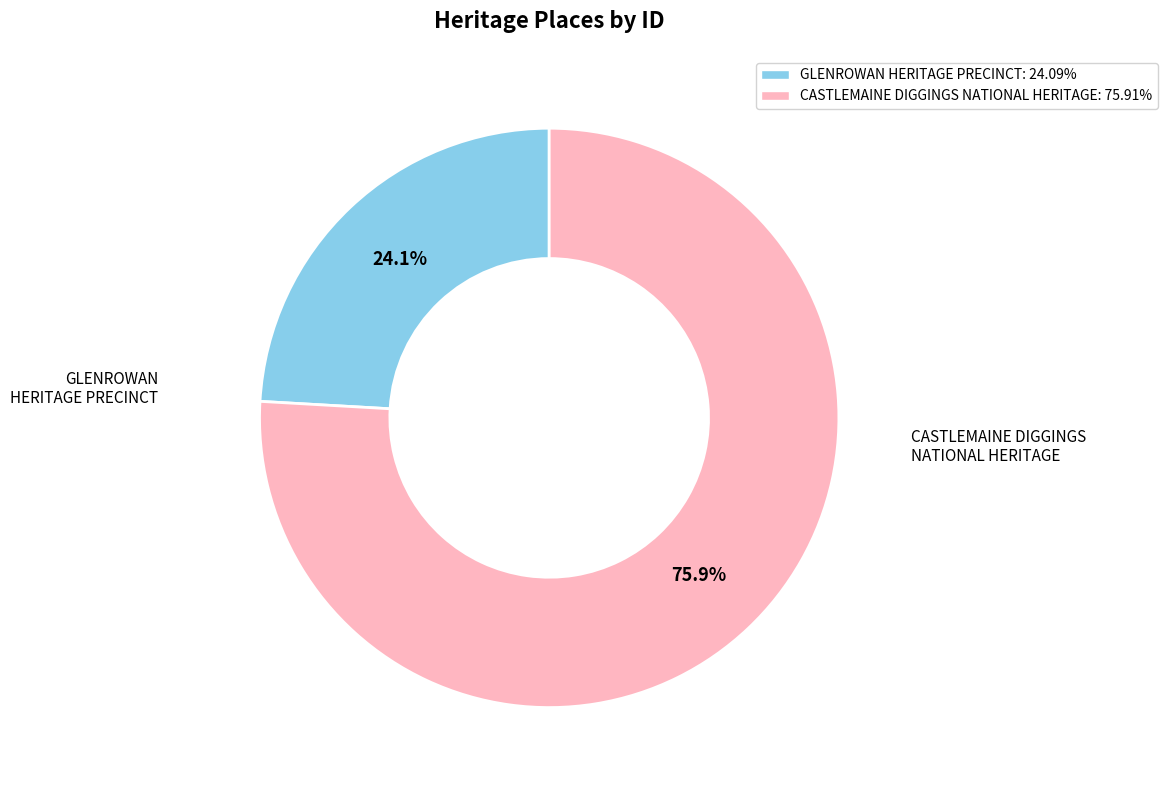

True or false: CASTLEMAINE DIGGINGS NATIONAL HERITAGE accounts for 85% of the total.

False